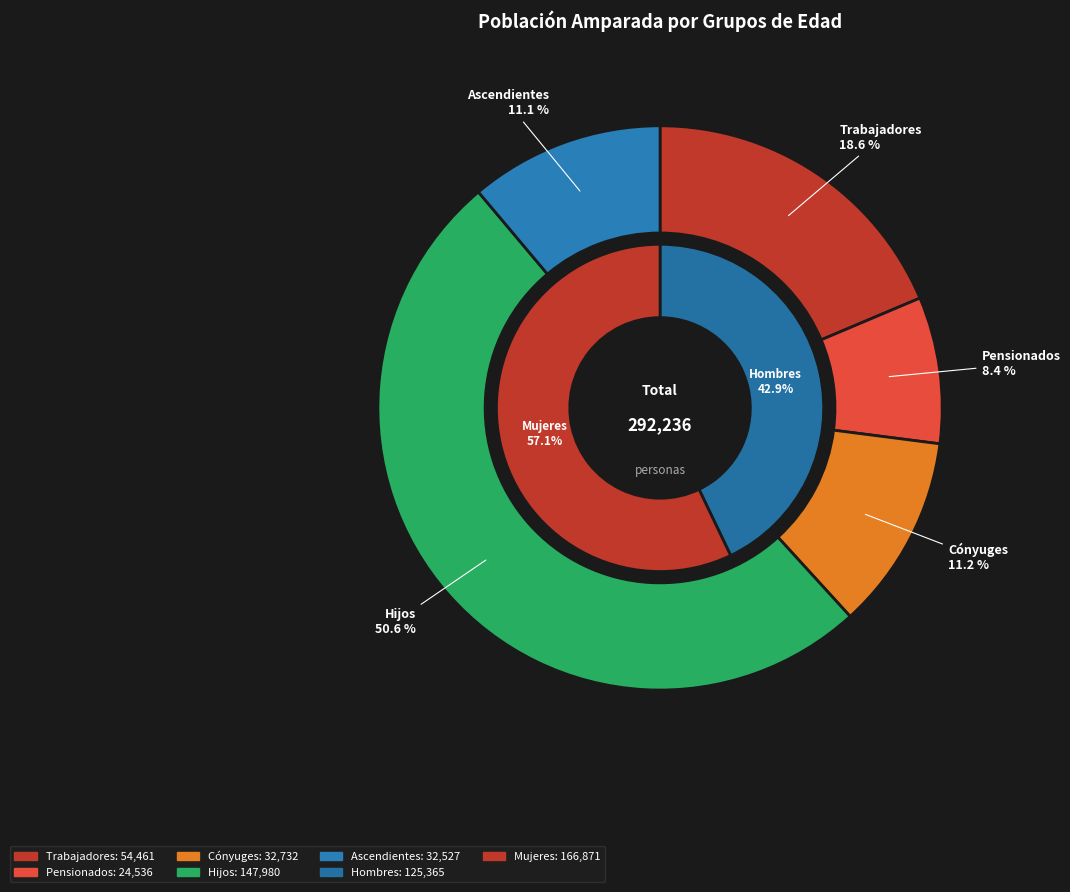

What percentage is NOT represented by Cónyuges?

88.8%